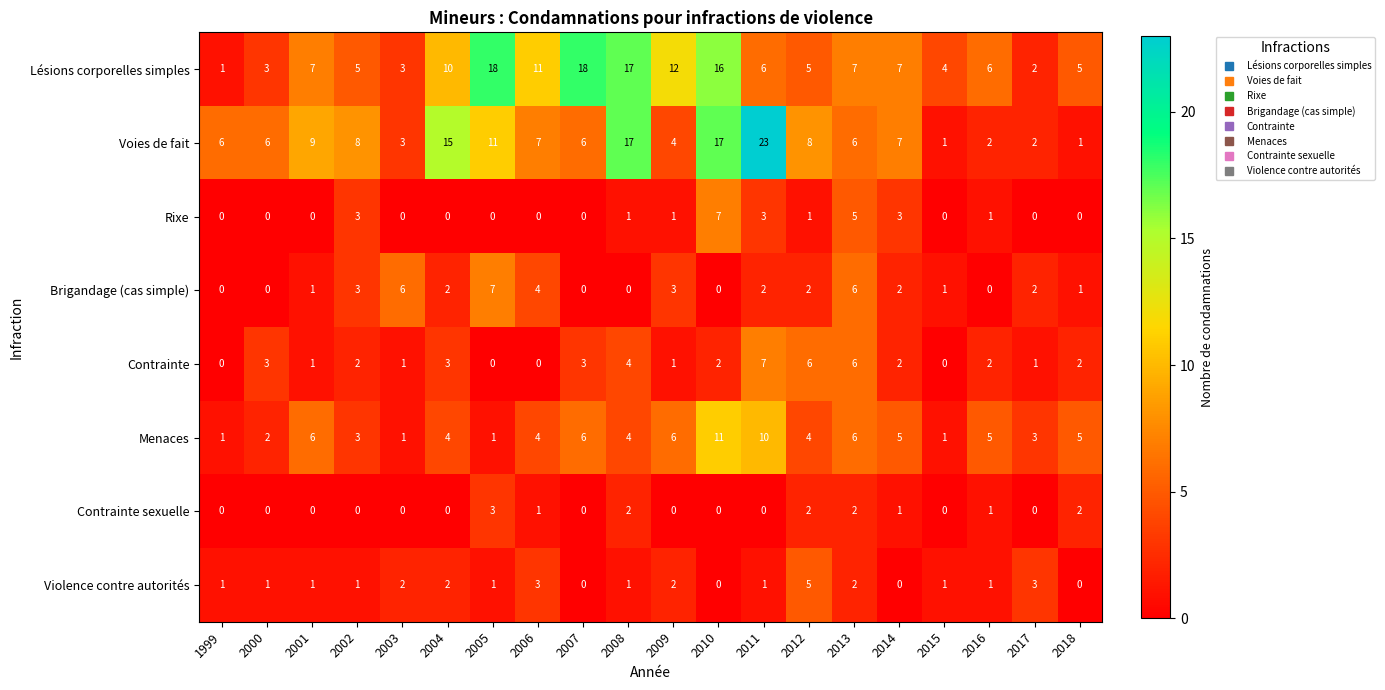

What is the sum of the Voies de fait values at 2016 and 2003?

5